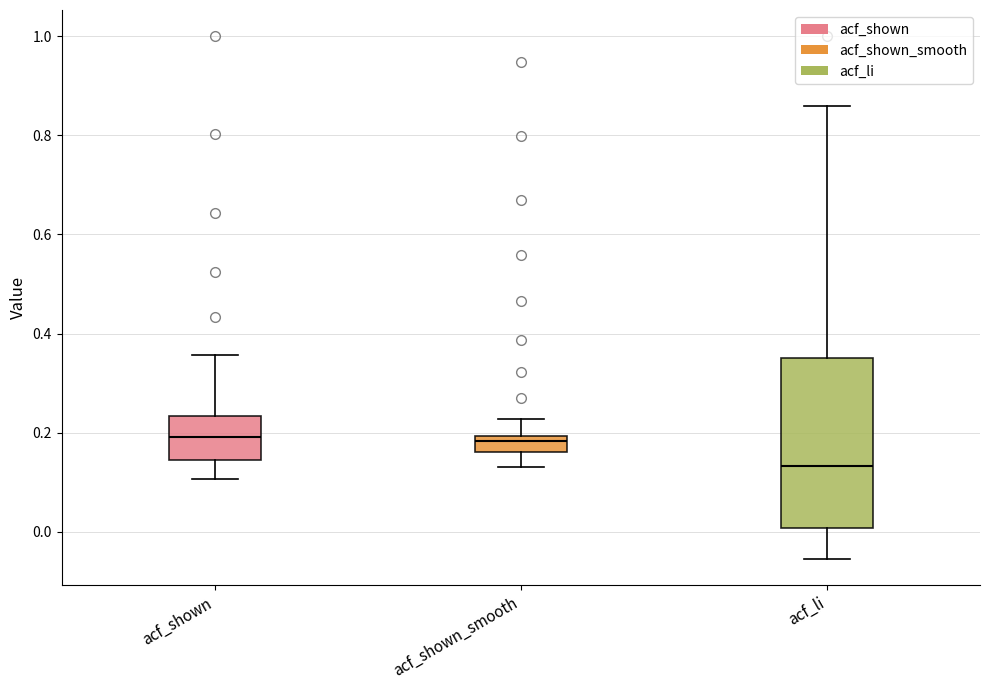

Reading left to right, read every box against the y-axis: the position of its median line, the range the box covers, and the ends of its whiskers. The values are not printed on the chart, so give them approximately, as read against the axis.

acf_shown: median 0.20, box 0.14 to 0.24, whiskers 0.10 to 0.36
acf_shown_smooth: median 0.18, box 0.16 to 0.20, whiskers 0.14 to 0.22
acf_li: median 0.14, box 0.00 to 0.36, whiskers -0.06 to 0.86